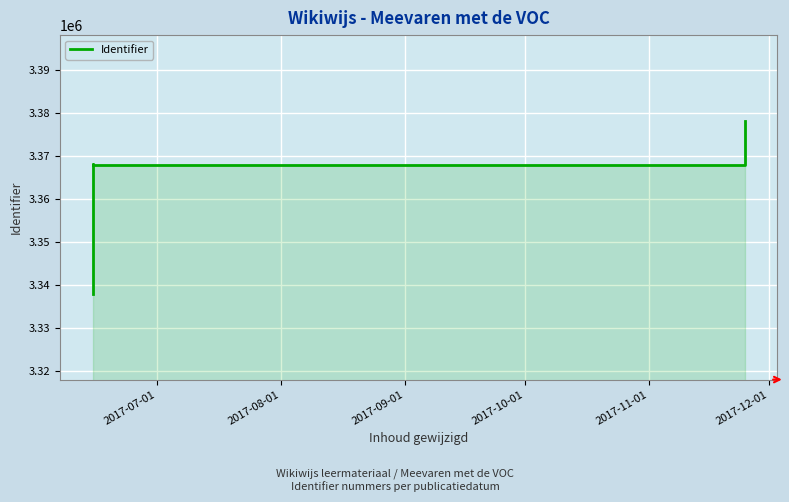

What position from the left is 2017-09-01?

3